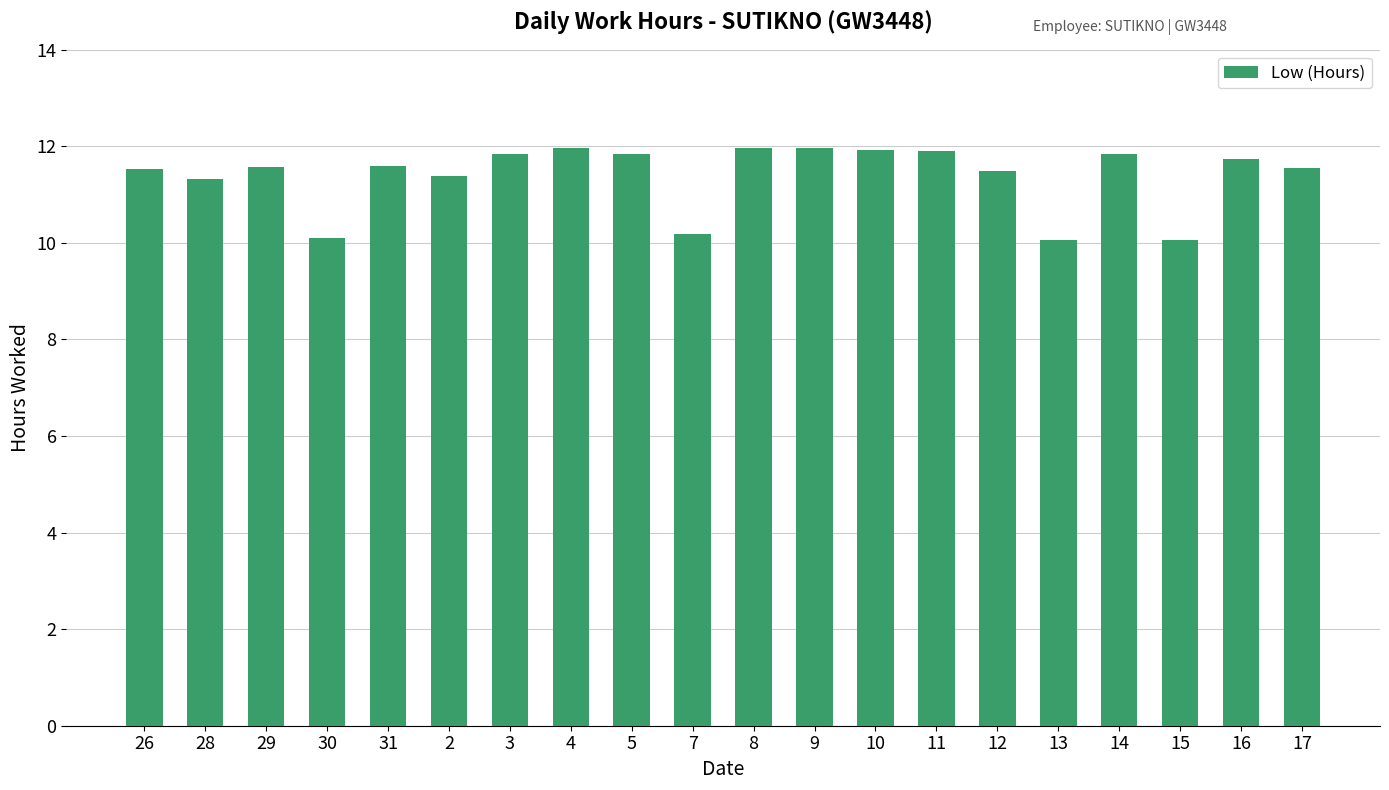

How many categories are shown in the chart?

20